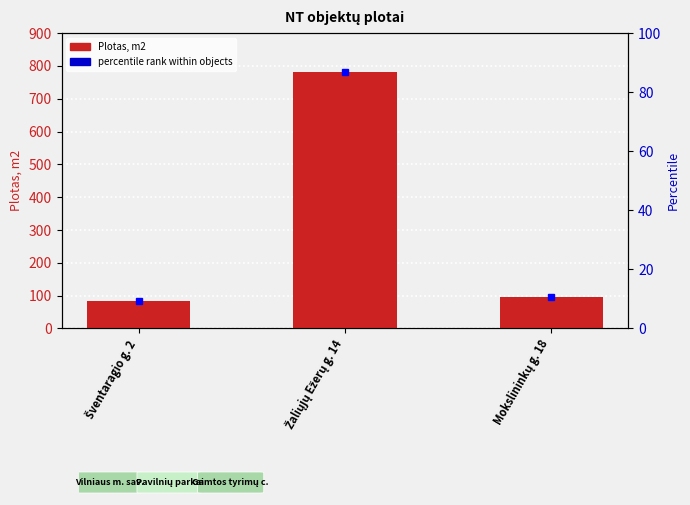

Rank the categories by value from highest to lowest.

Žaliųjų Ežerų g. 14, Mokslininkų g. 18, Šventaragio g. 2